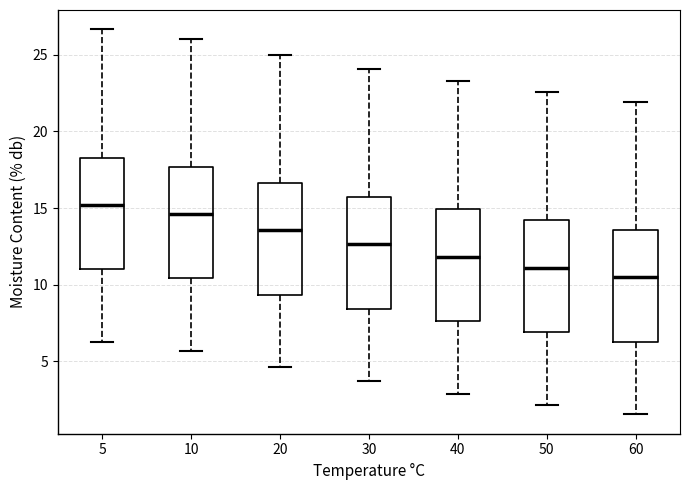

Where is the lower edge of the box at x = 40 on the y-axis? The values are not printed on the chart, so give them approximately, as read against the axis.

7.5